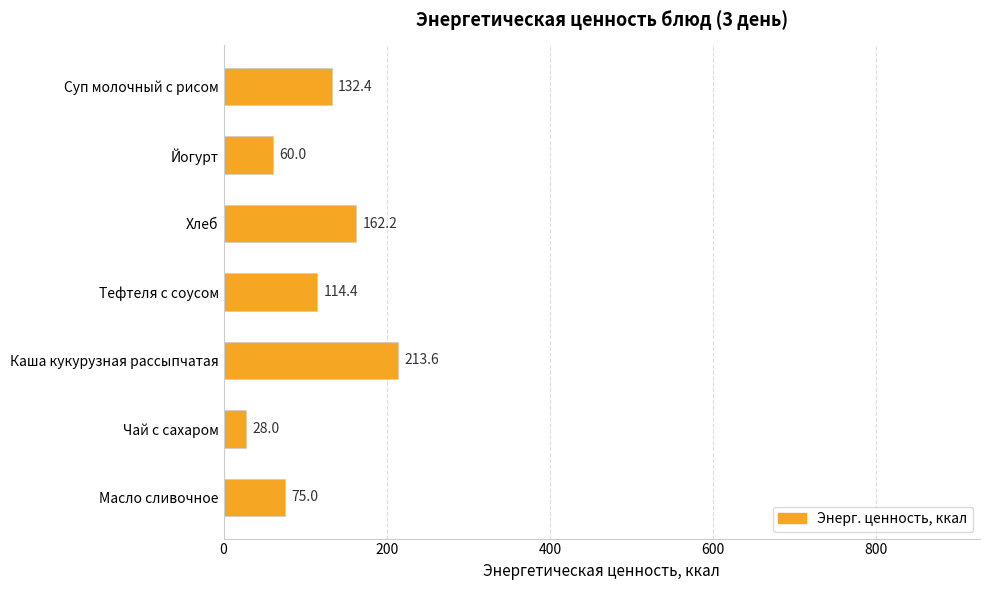

What is the sum of all values?

785.6